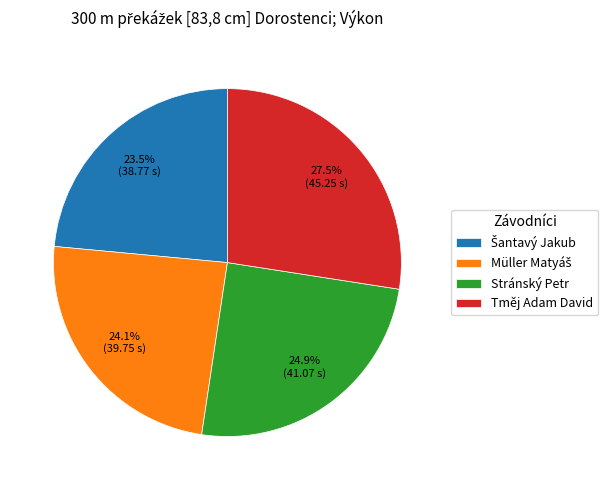

To the nearest percent, what is the average slice percentage?

25%